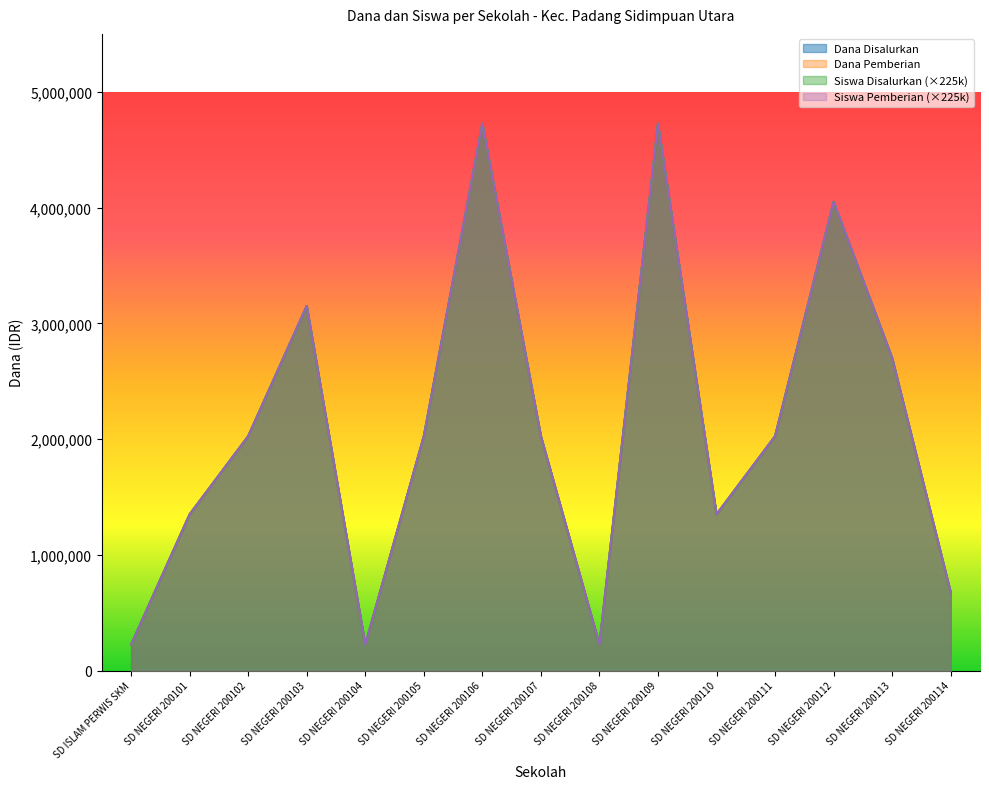

The Dana Pemberian series shows 225000 at SD NEGERI 200104. True or false?

True